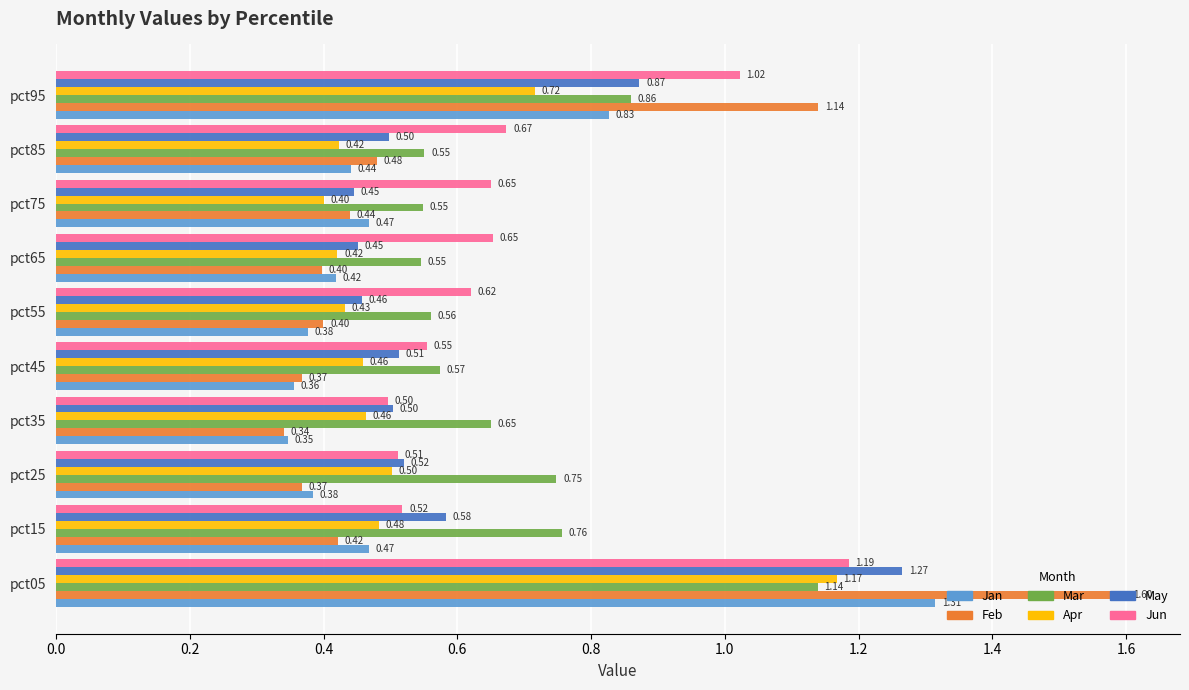

What are all the series names shown in the legend?

Jan, Feb, Mar, Apr, May, Jun